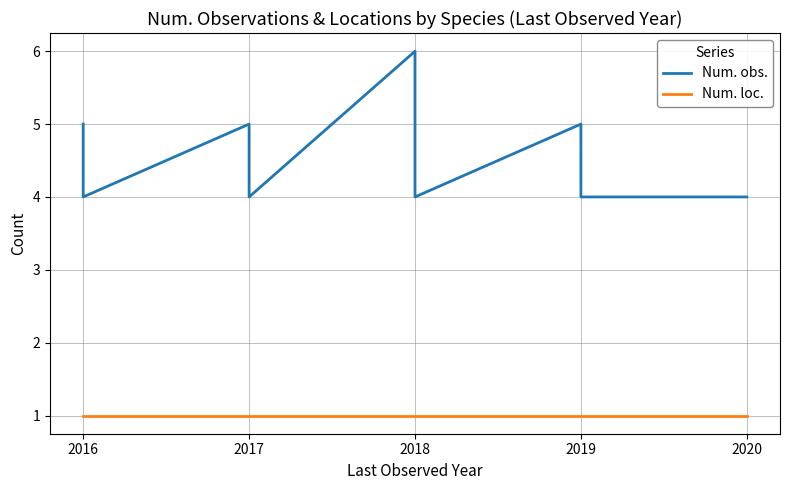

The value of Num. loc. at 2018 is 1. True or false?

True